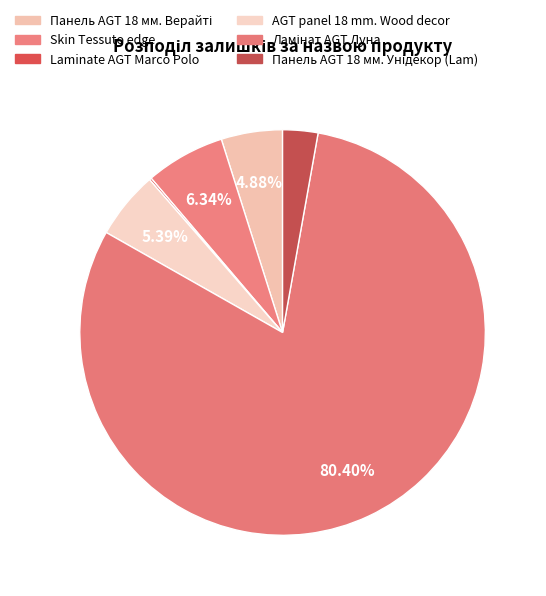

What is the smallest slice in the pie chart?

Laminate AGT Marco Polo